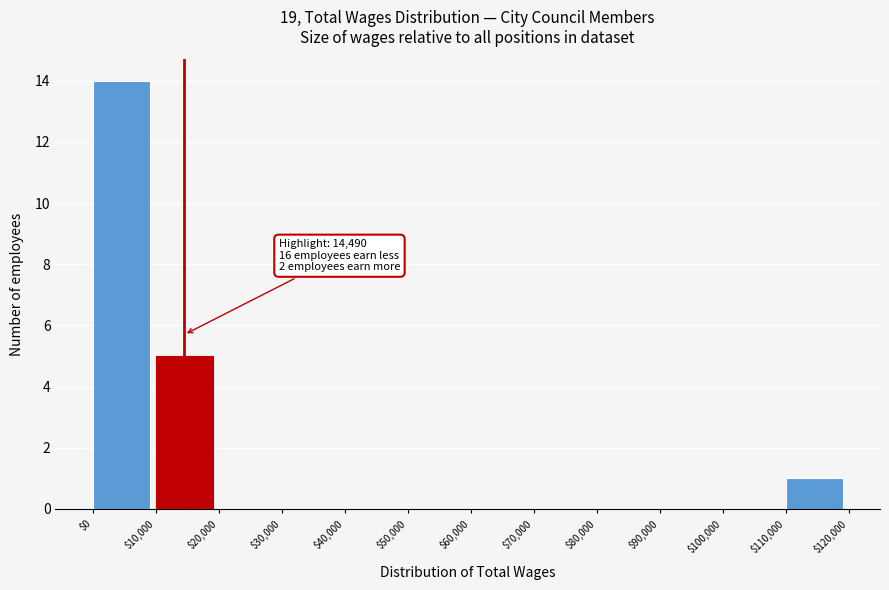

Which range on the x-axis has the tallest bar?

$0 to $10,000